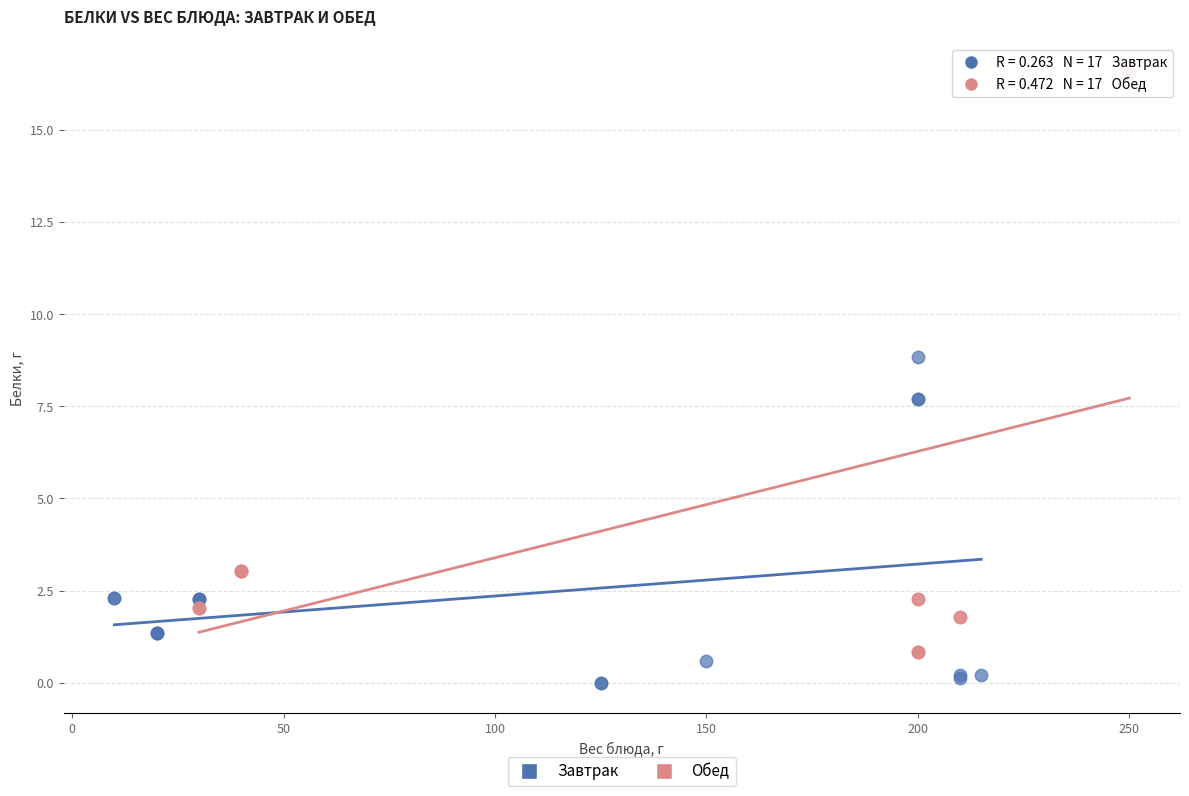

Which series reaches the minimum Y coordinate?

Завтрак